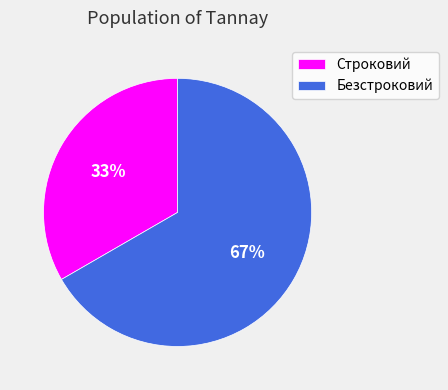

Between Безстроковий and Строковий, which is larger?

Безстроковий